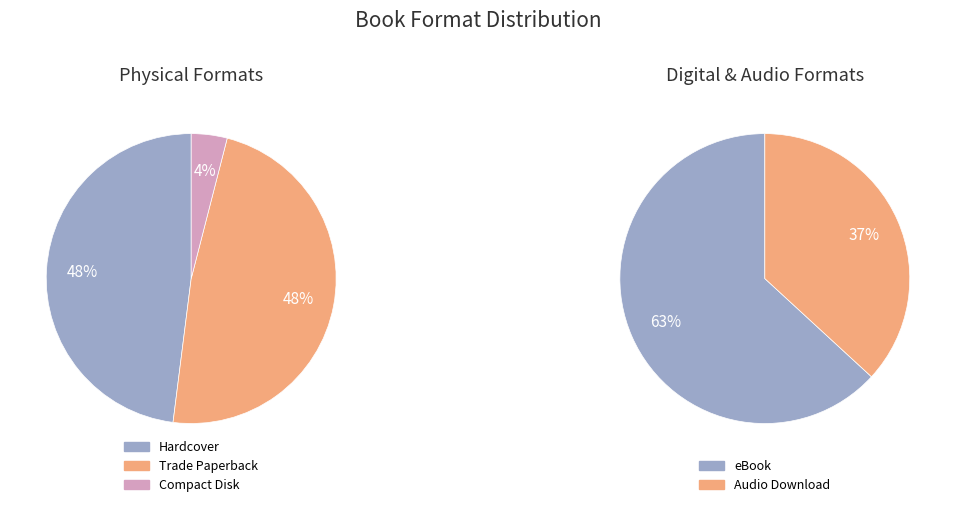

Which category has the smallest portion of the pie?

Compact Disk